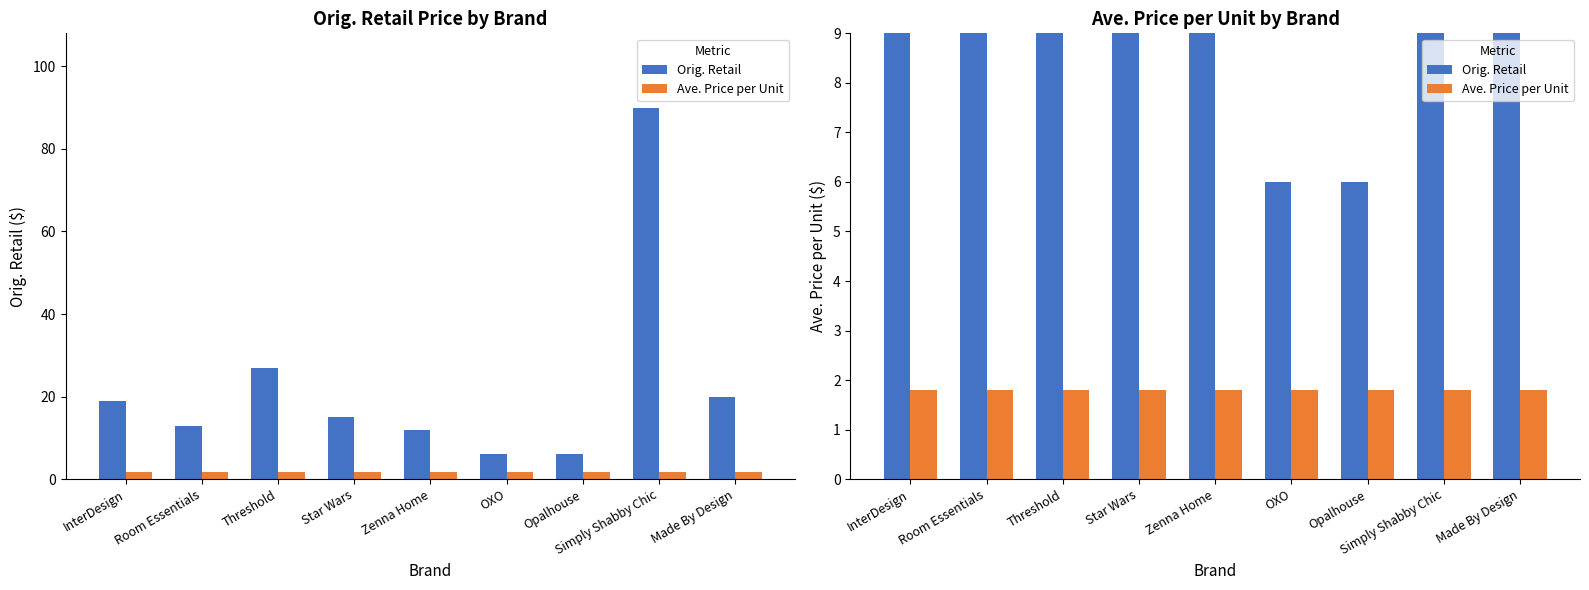

What is the difference between the maximum and minimum values in the Orig. Retail series?

84.0